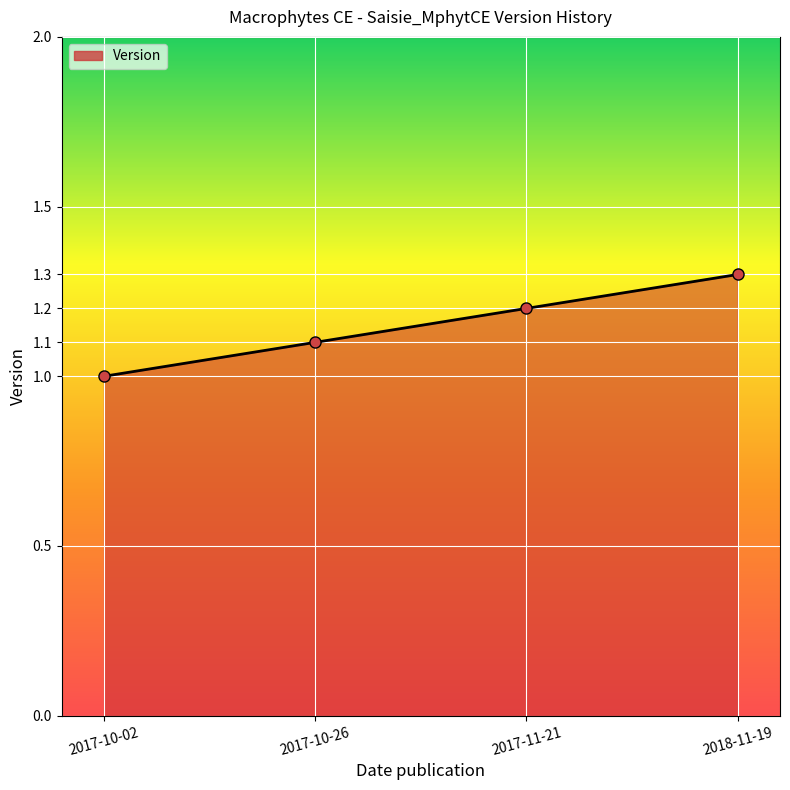

How many values are between 1 and 2?

4